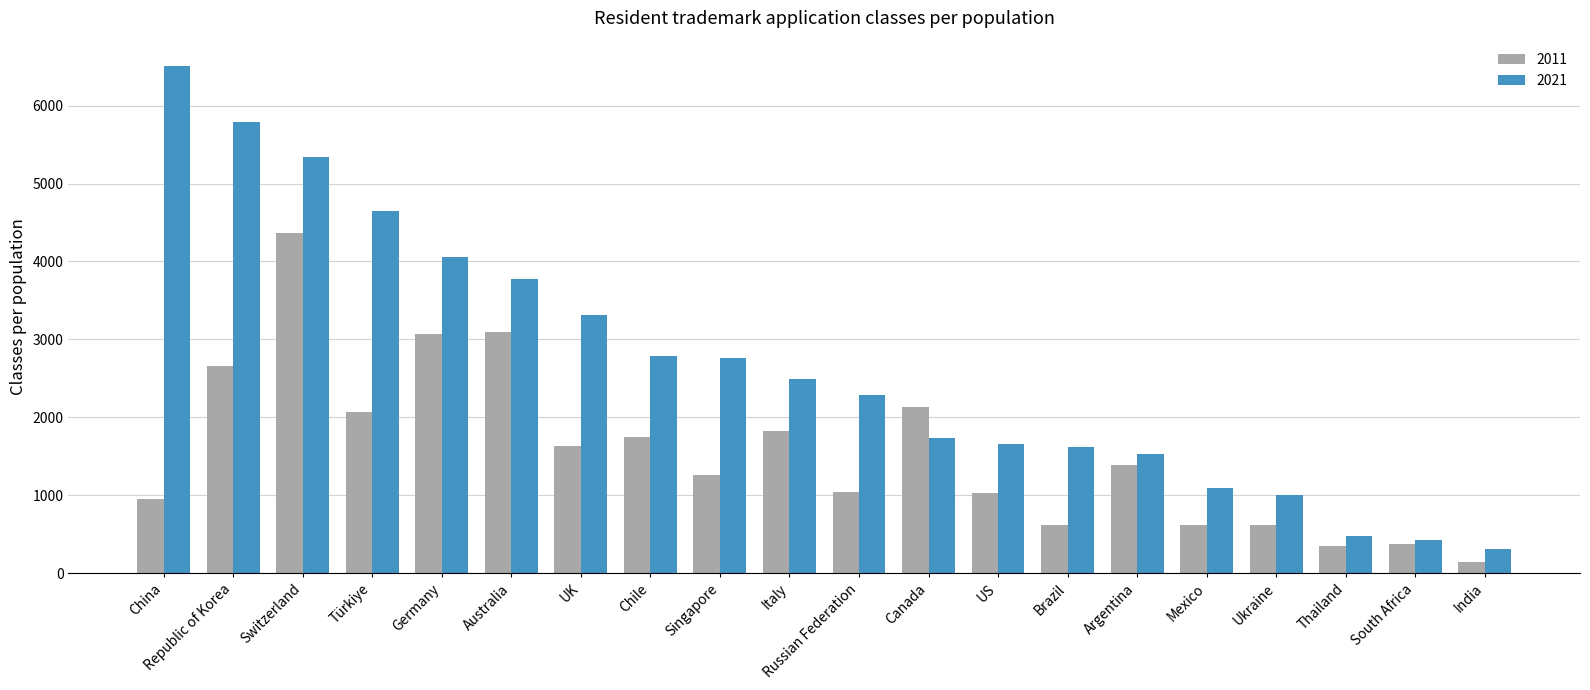

What is the spread (max minus min) of values at Switzerland?

965